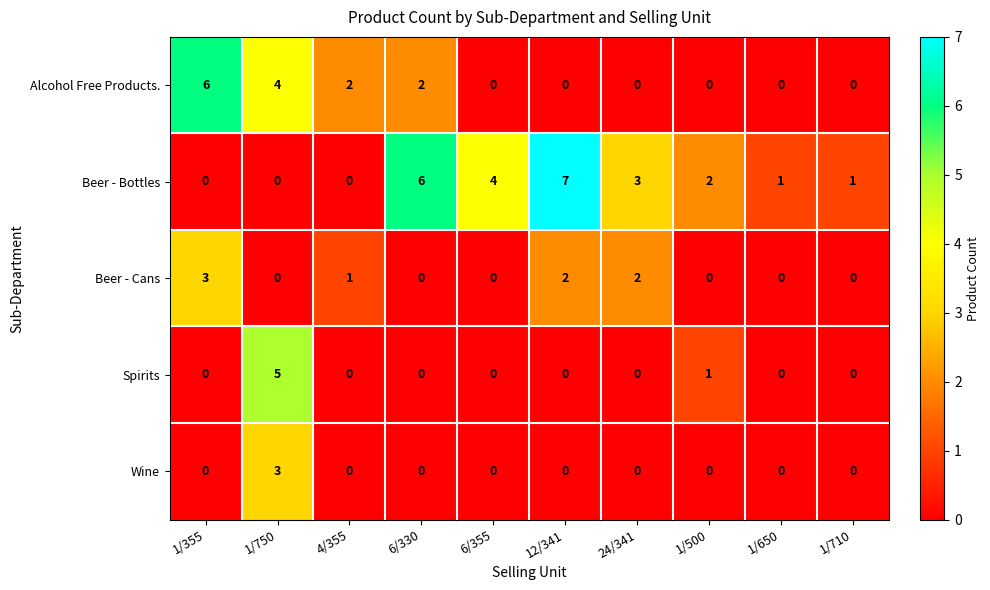

How many data points does each series have?

10